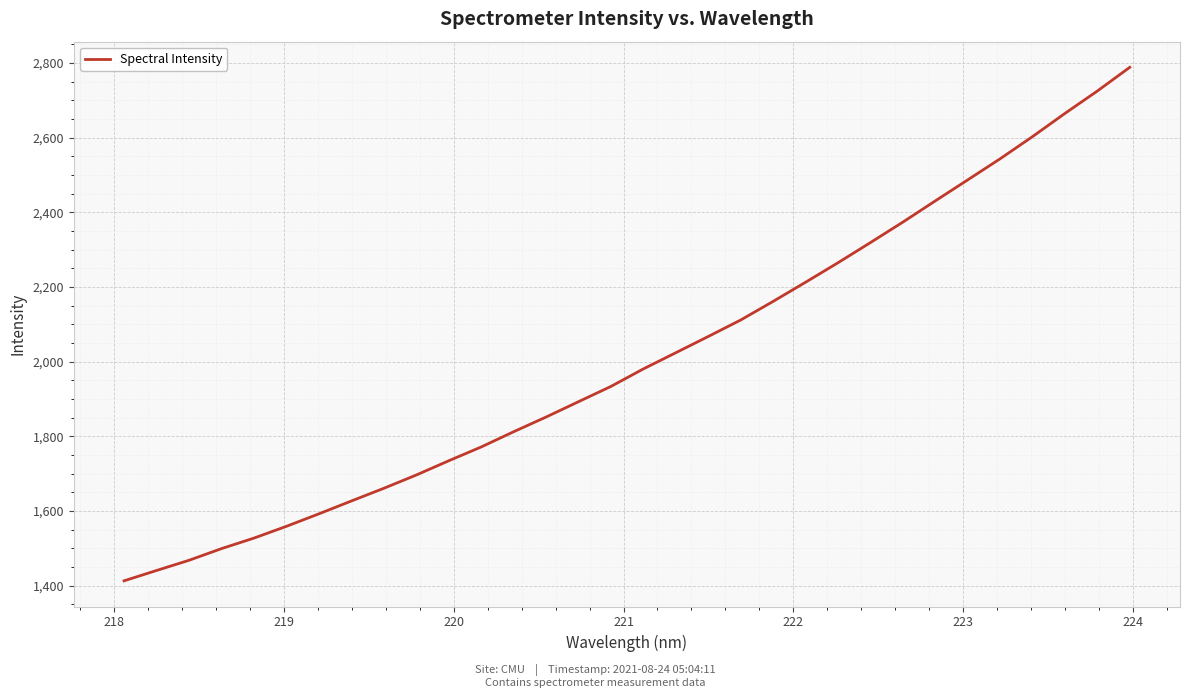

What is the difference between the maximum and minimum values?

1375.6